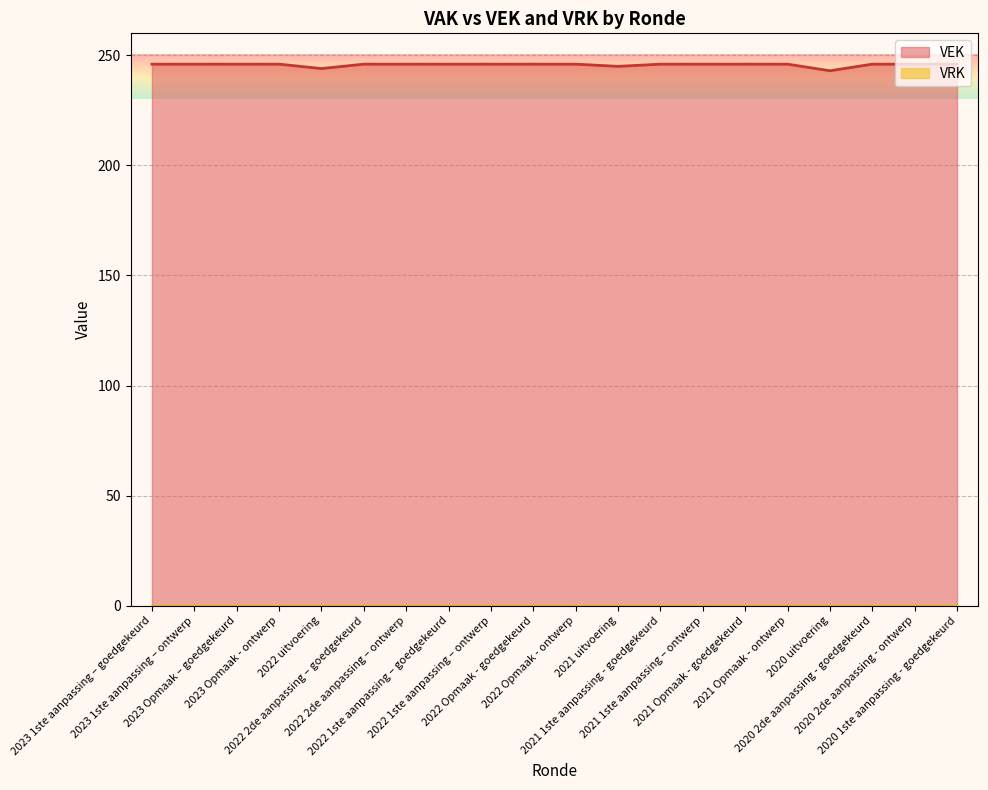

What is the difference between the second highest and second lowest values?

2